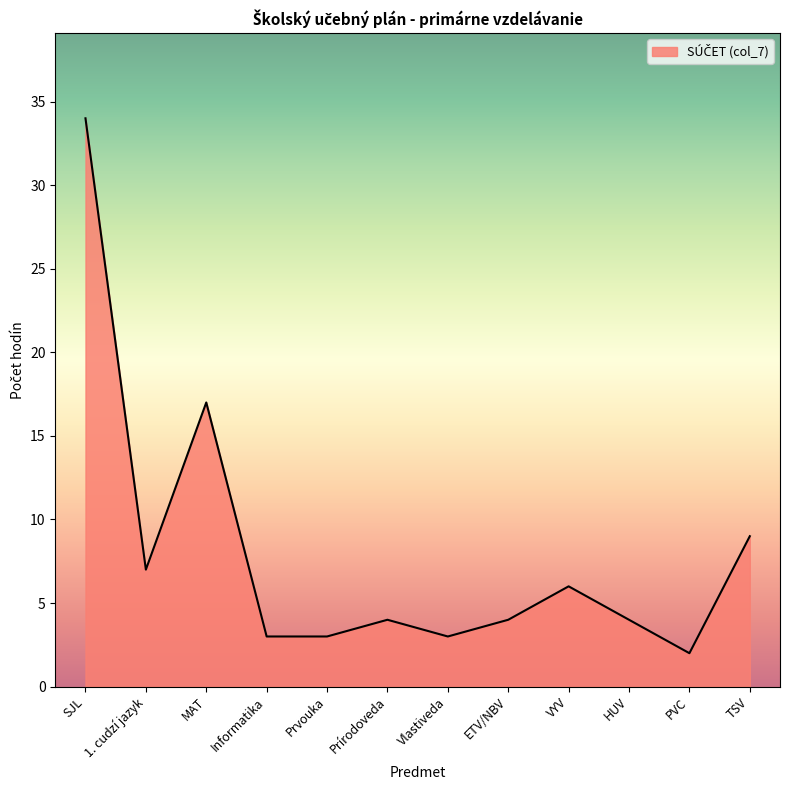

At which label does the data first exceed 4?

SJL